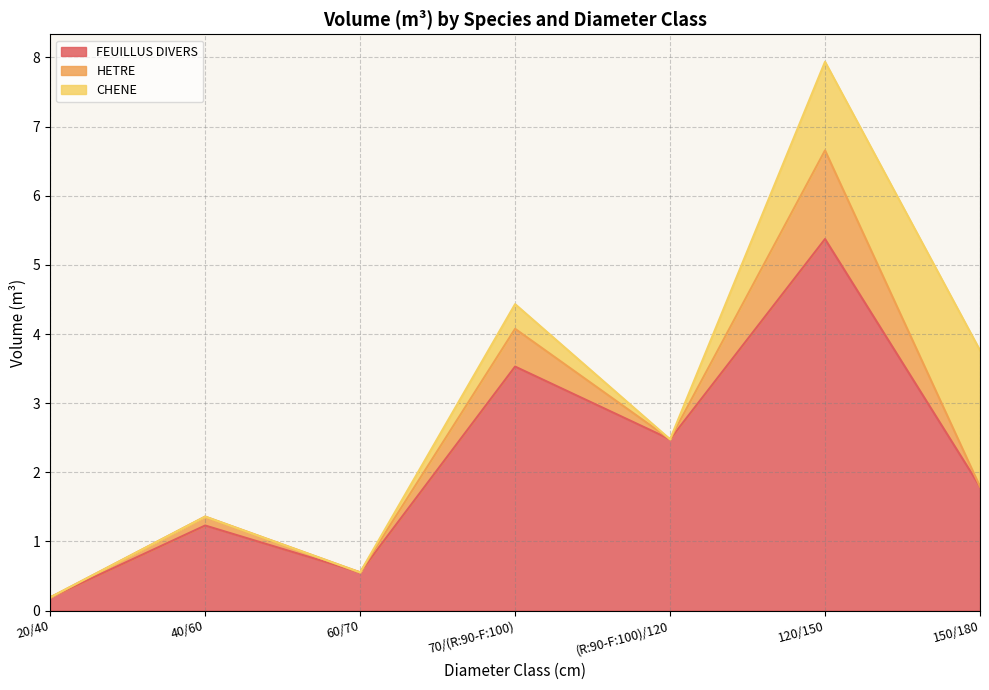

At which label is CHENE closest to 0?

20/40